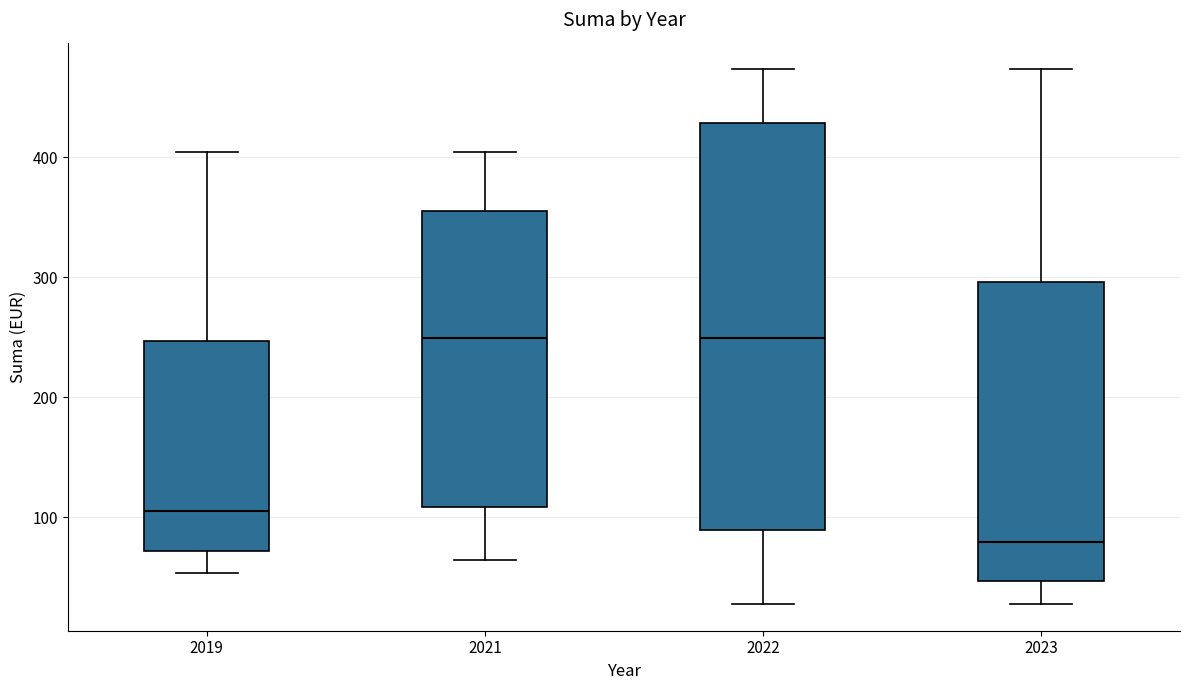

Reading left to right, transcribe this box plot: for each box, give where its median line is, the range the box spans, and where its two whiskers end, as read against the y-axis. The values are not printed on the chart, so give them approximately, as read against the axis.

2019: median 110, box 70 to 250, whiskers 50 to 400
2021: median 250, box 110 to 360, whiskers 60 to 400
2022: median 250, box 90 to 430, whiskers 30 to 470
2023: median 80, box 50 to 300, whiskers 30 to 470